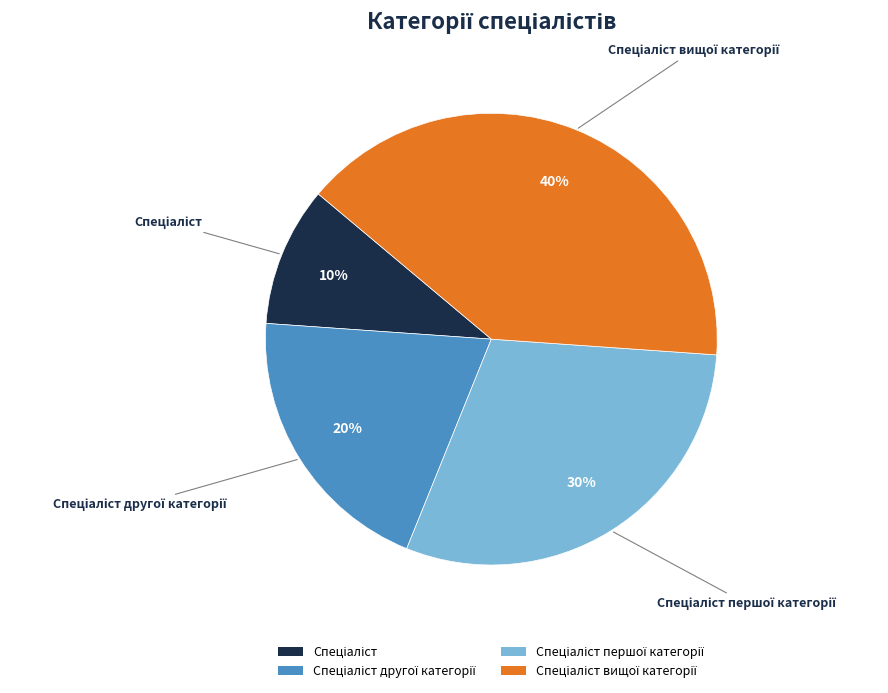

To the nearest percent, what is the difference between the largest and smallest slice percentages?

30%